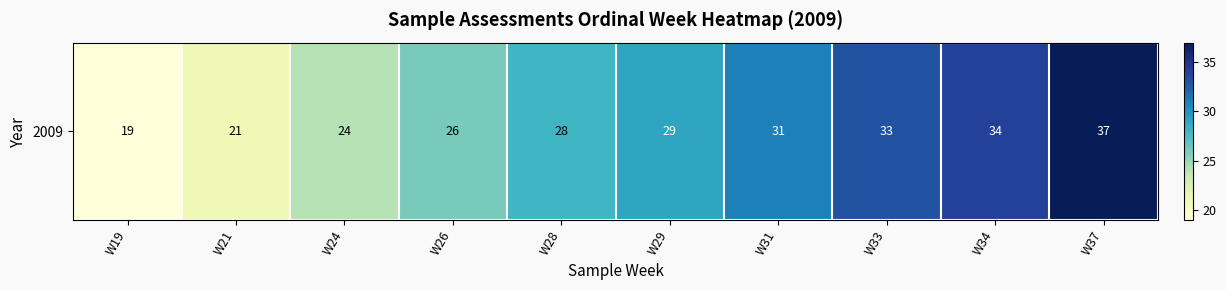

Approximately how many times larger is the value at W33 compared to W29?

1.1